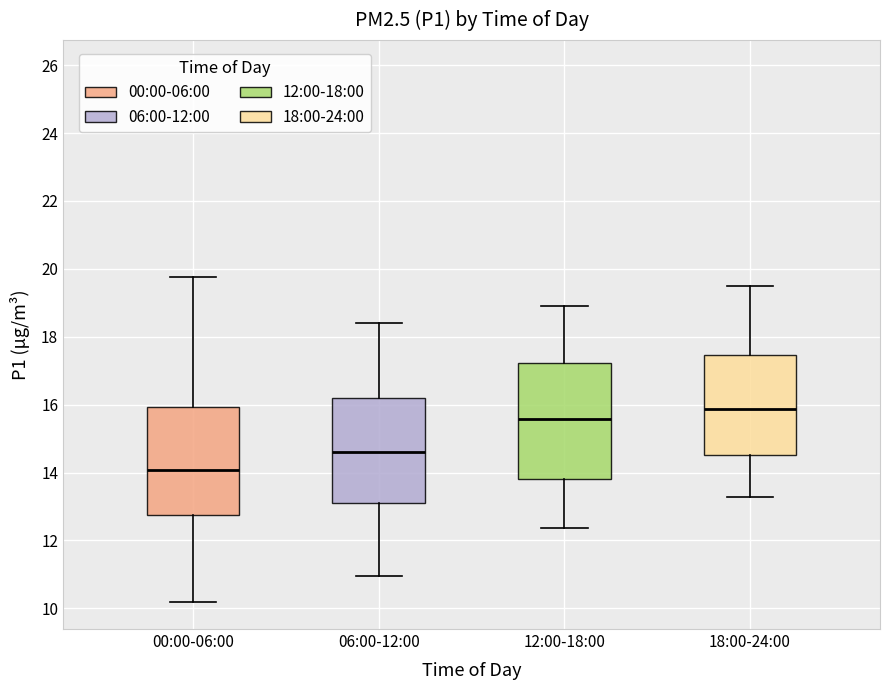

Which box's median line is the lowest?

00:00-06:00